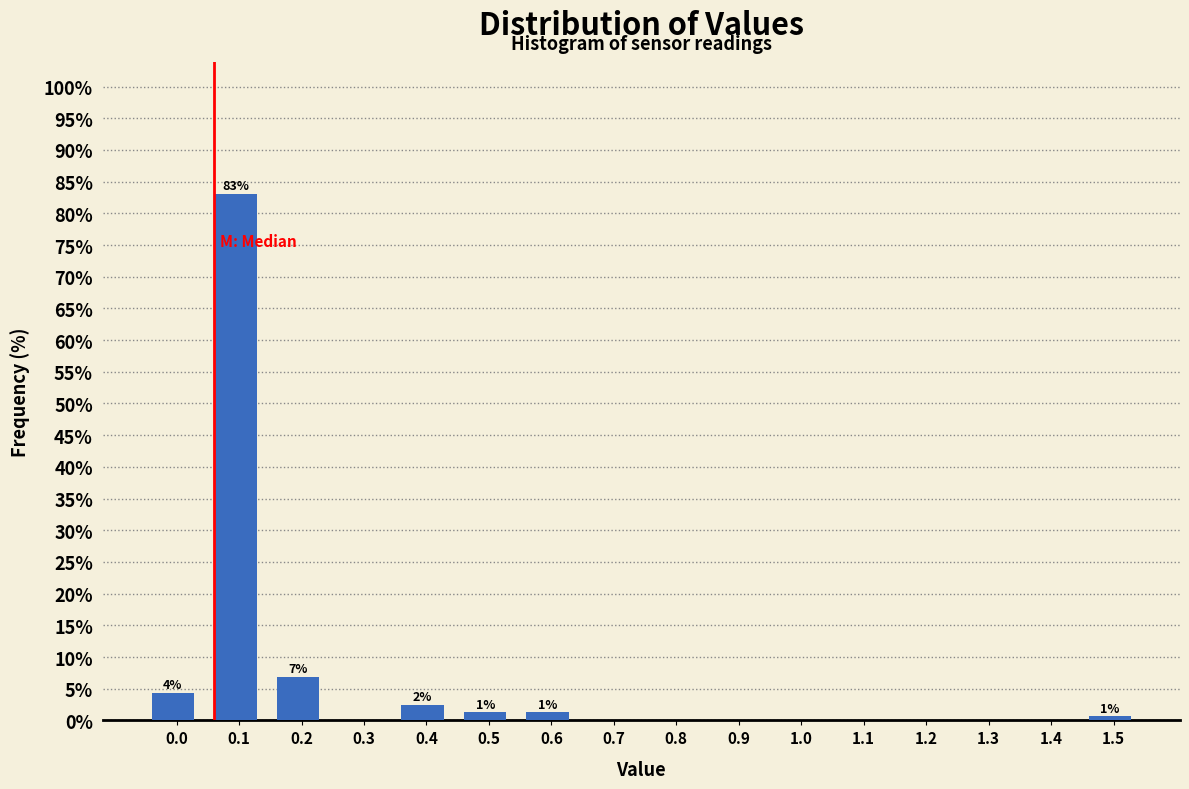

The value at 1.2 is 0.0. True or false?

True